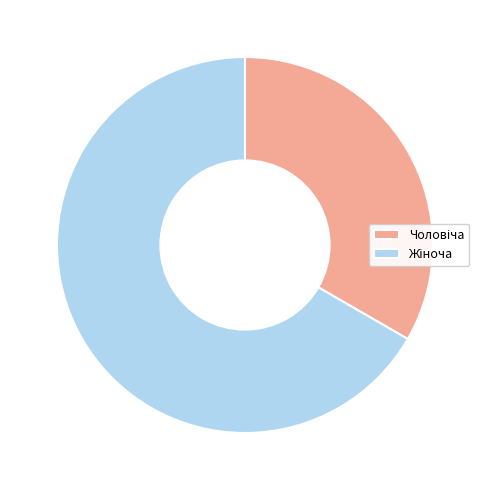

Does any single category account for the majority?

Yes